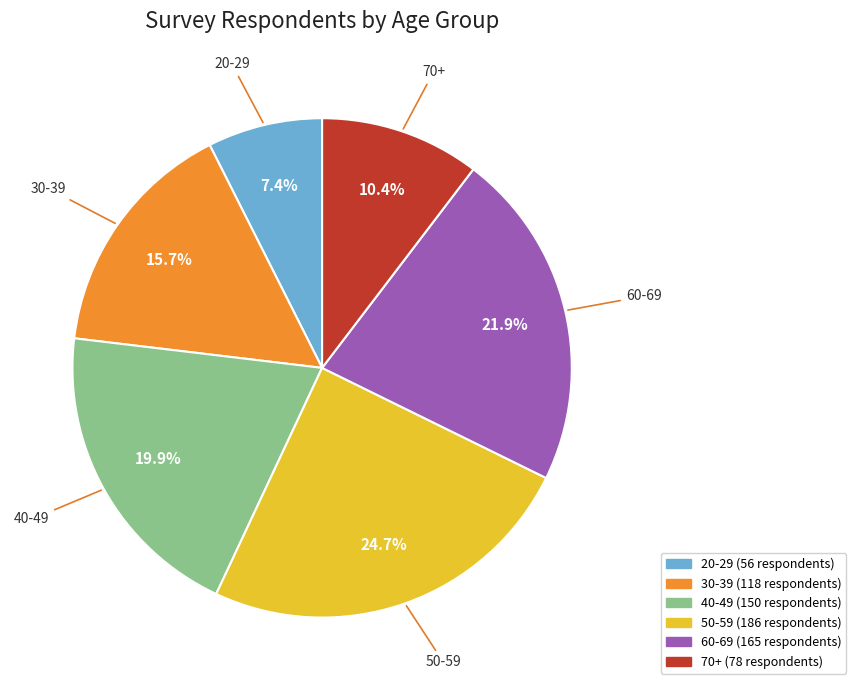

Approximately how many times larger is the value at 70+ compared to 30-39?

0.7